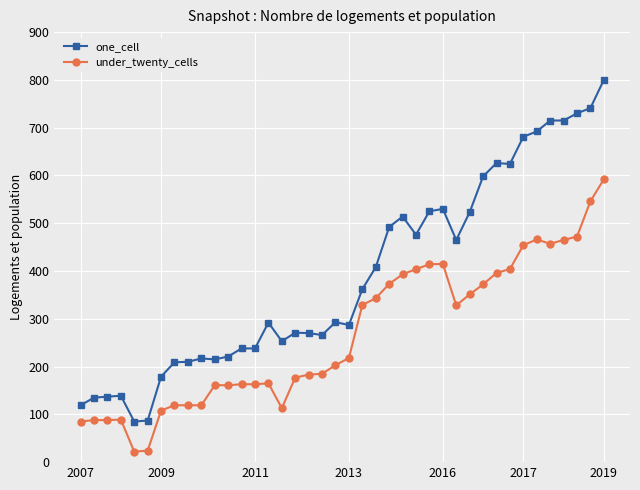

True or false: under_twenty_cells and one_cell cross at least once.

False